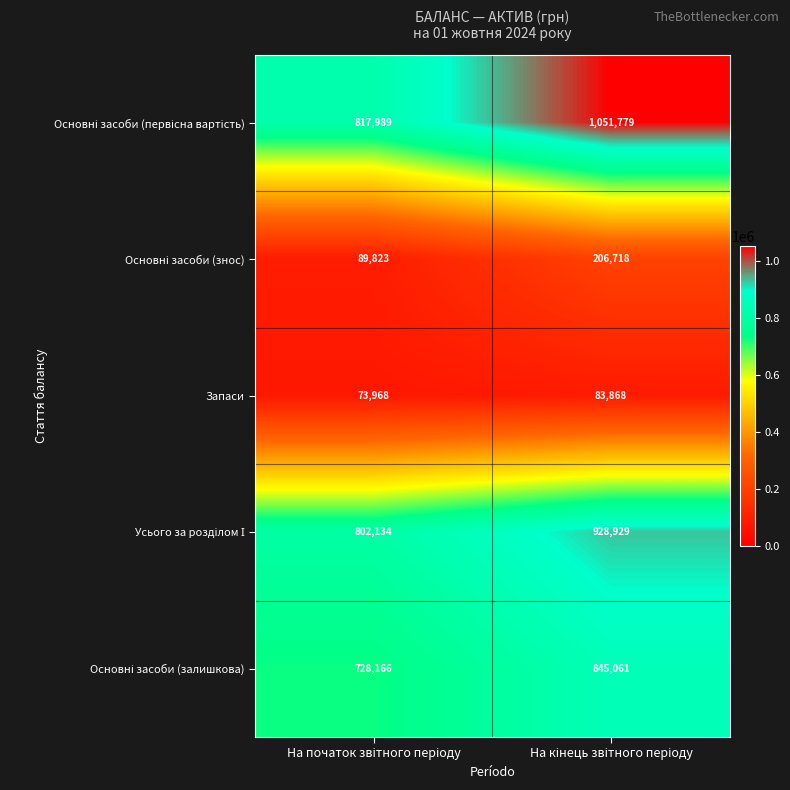

What is the smallest value displayed?

73968